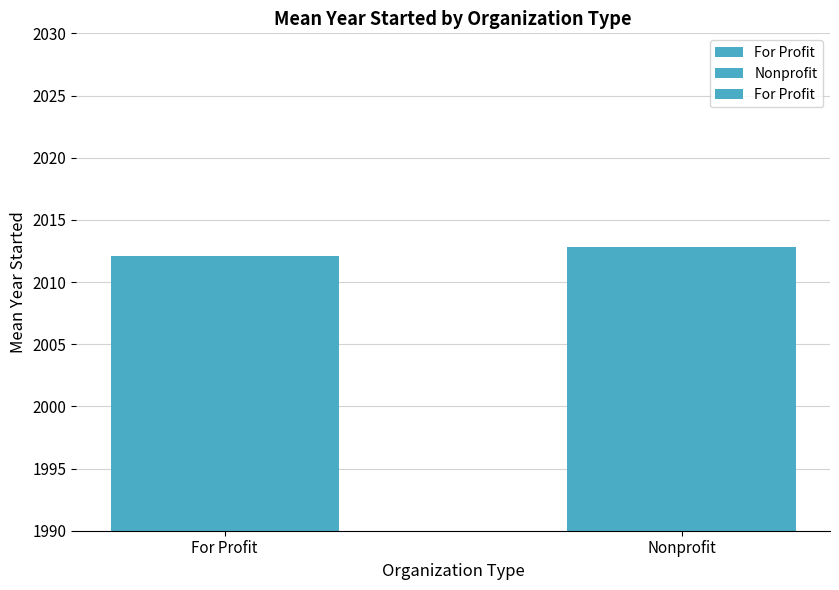

The chart shows a value of 2012.1 at For Profit. True or false?

True